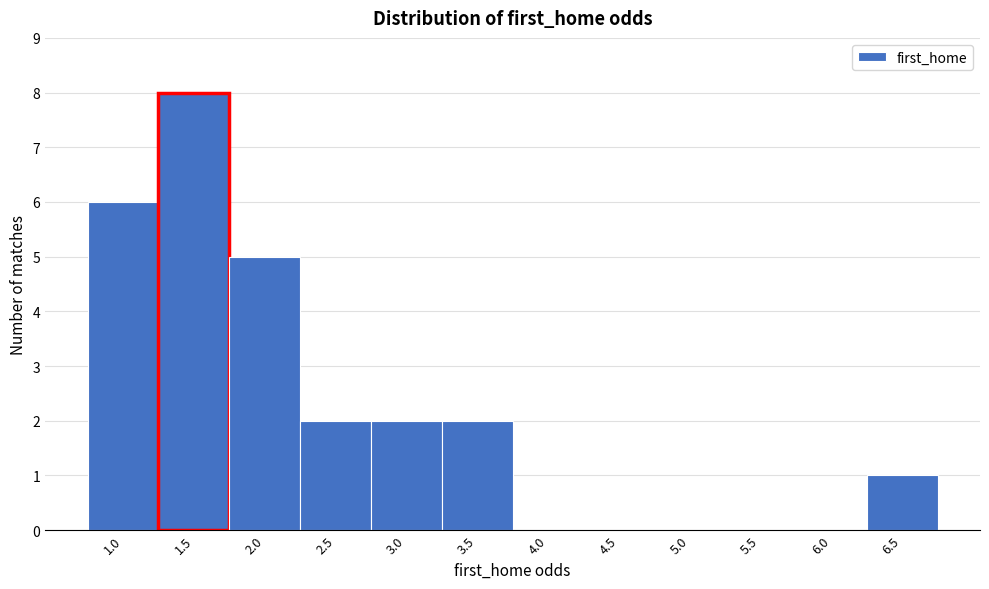

Reading right to left, transcribe all the data shown in this chart.

6.5=1	6.0=0	5.5=0	5.0=0	4.5=0	4.0=0	3.5=2	3.0=2	2.5=2	2.0=5	1.5=8	1.0=6